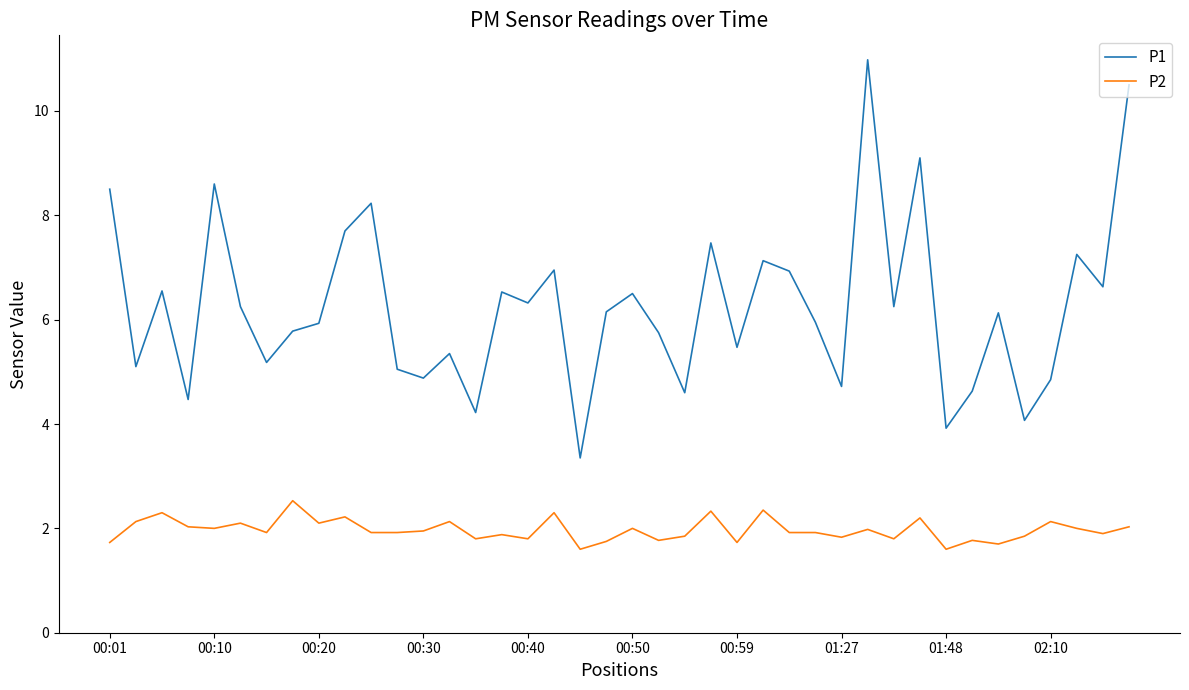

What is the maximum value shown in the chart?

11.0